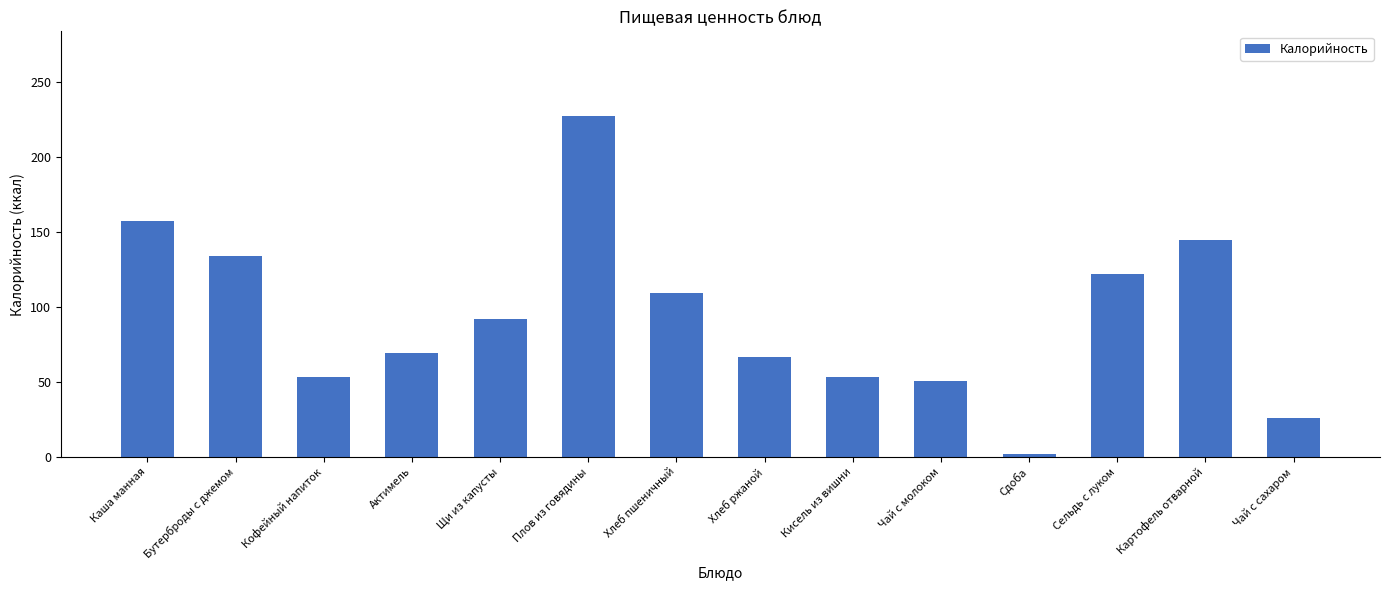

The value at Чай с молоком is 89.9. True or false?

False